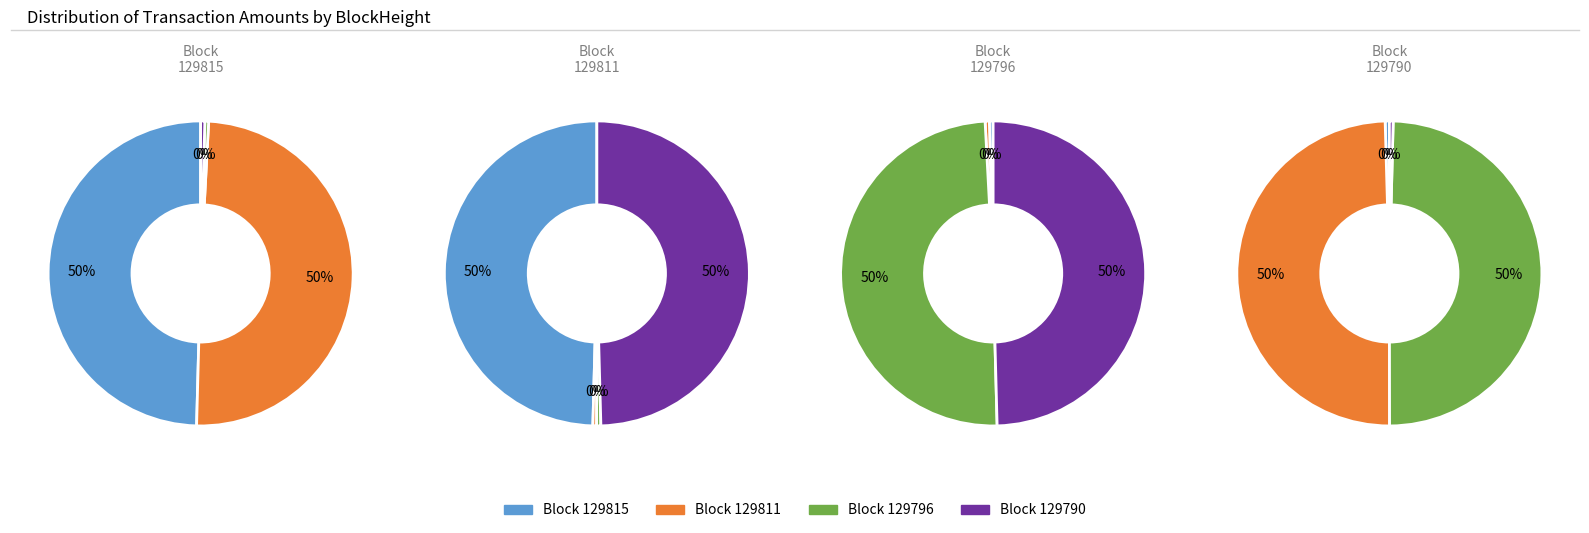

What is the total percentage of 129815 and 129811?

50.0%